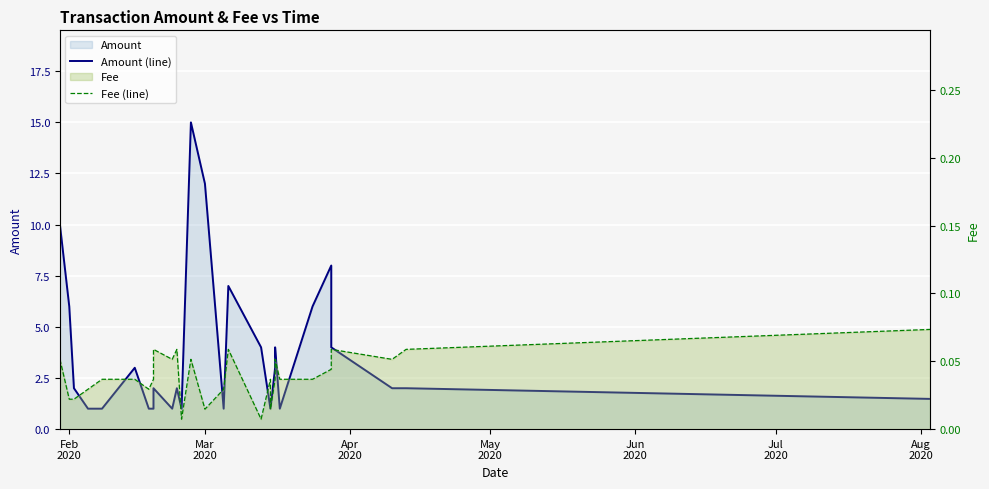

Is the value of Amount (line) at Feb
2020 greater than the value of Fee (line) at 22?

Yes